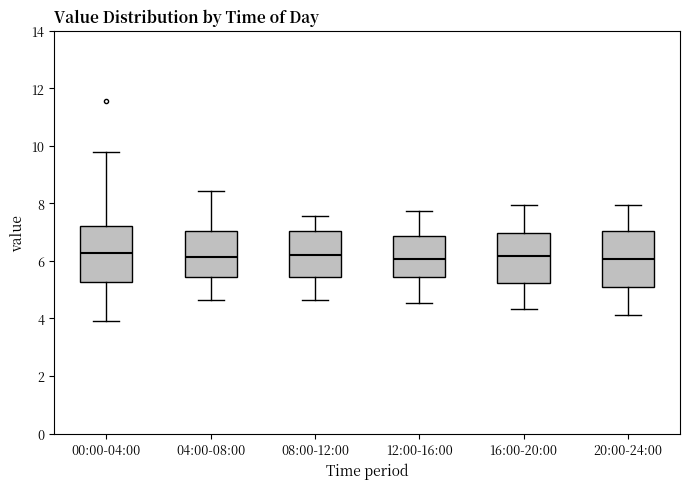

Reading left to right, read every box against the y-axis: the position of its median line, the range the box covers, and the ends of its whiskers. The values are not printed on the chart, so give them approximately, as read against the axis.

00:00-04:00: median 6.2, box 5.2 to 7.2, whiskers 4.0 to 9.8
04:00-08:00: median 6.2, box 5.4 to 7.0, whiskers 4.6 to 8.4
08:00-12:00: median 6.2, box 5.4 to 7.0, whiskers 4.6 to 7.6
12:00-16:00: median 6.0, box 5.4 to 6.8, whiskers 4.6 to 7.8
16:00-20:00: median 6.2, box 5.2 to 7.0, whiskers 4.4 to 8.0
20:00-24:00: median 6.0, box 5.2 to 7.0, whiskers 4.2 to 8.0